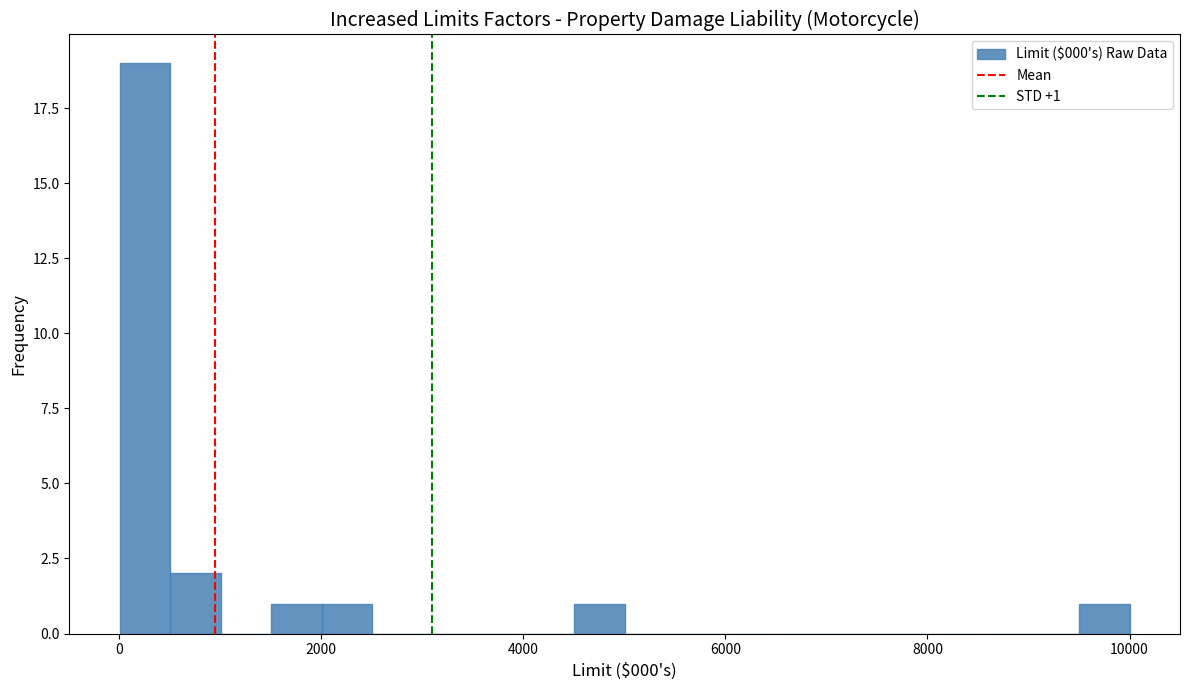

Around what value on the x-axis is the tallest bar? Give the approximate position of its centre, as read against the axis.

200